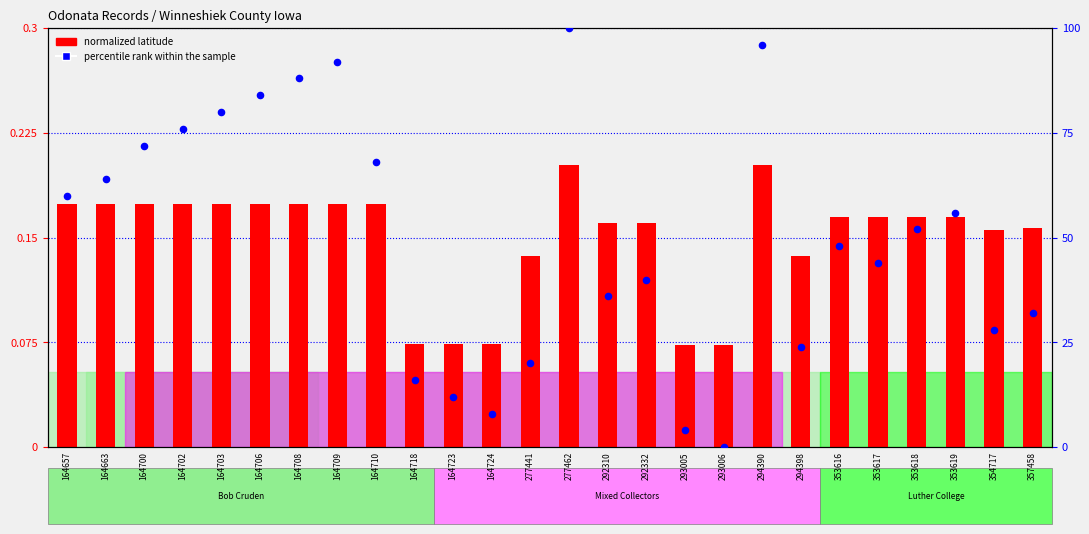

At which category is the sum across all series the highest?

277462